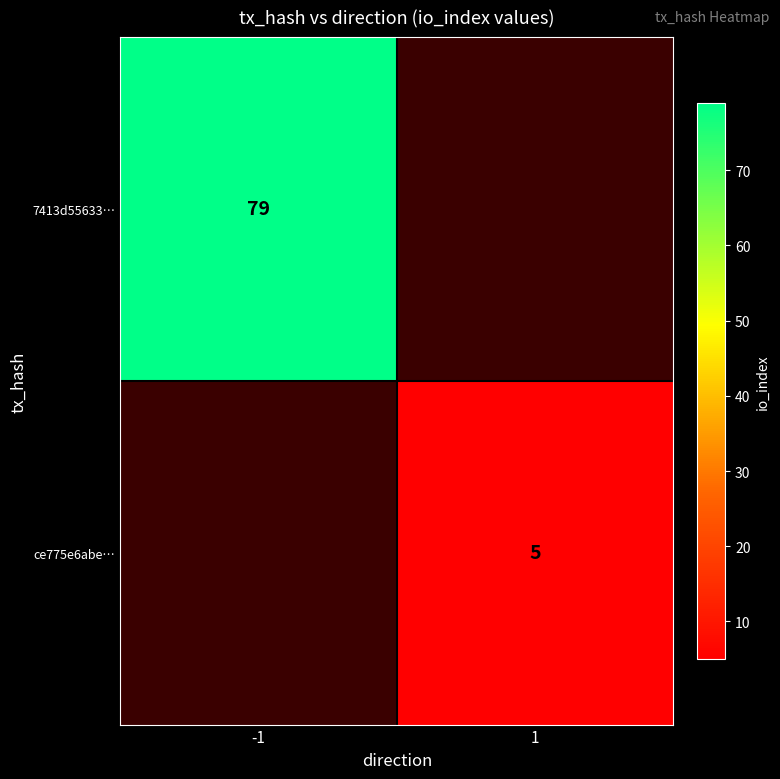

The value of ce775e6abe… at 1 is 8. True or false?

False